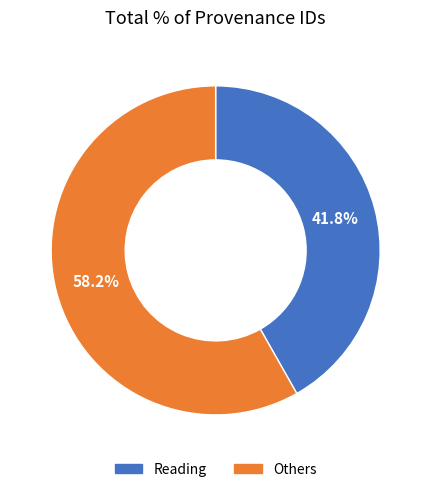

Is there a majority slice in this chart?

Yes